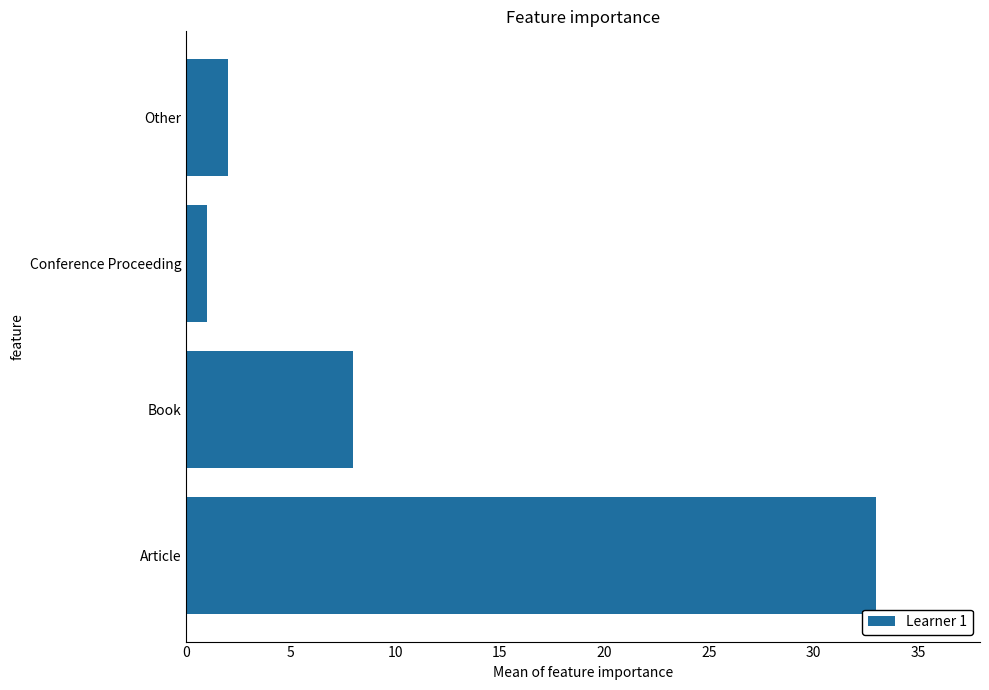

What is the difference between the maximum and second lowest values?

31